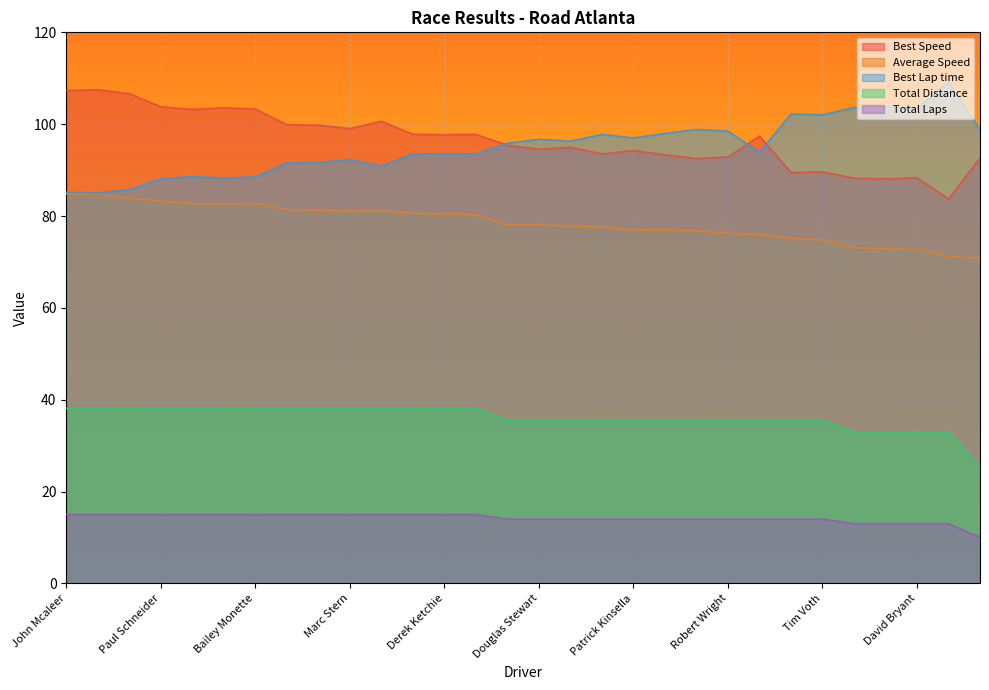

At which category does the chart reach its peak across all series?

Chris Dunlap